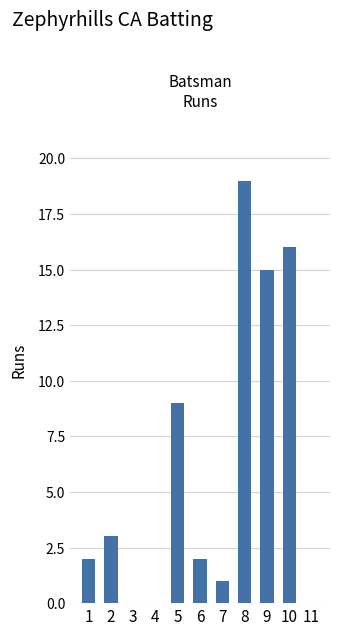

Does the chart contain stacked bars?

No